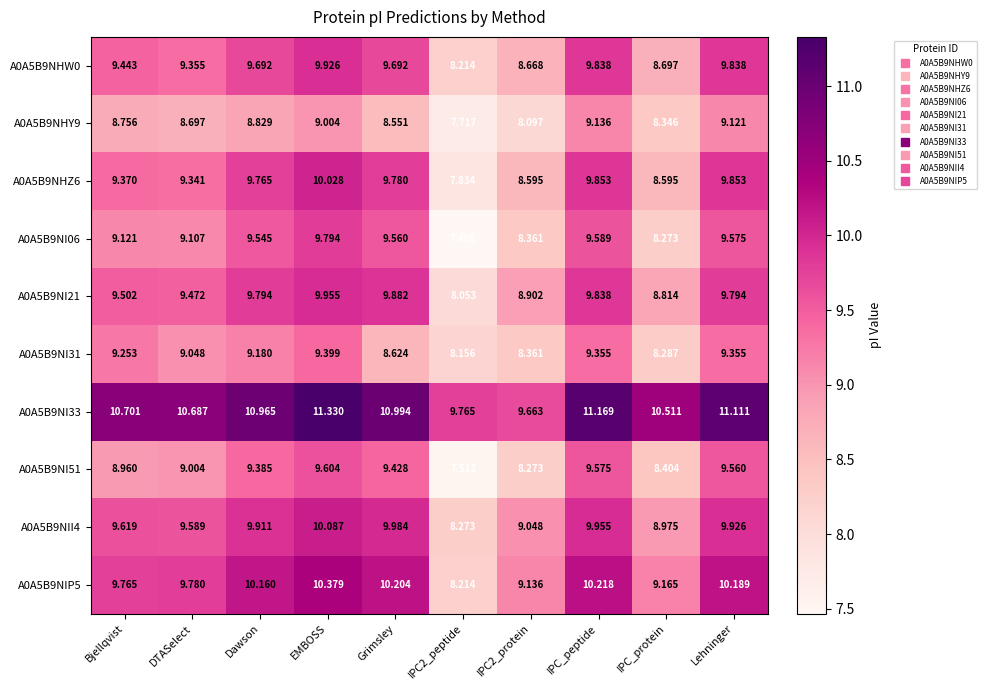

Is the value of A0A5B9NI06 at IPC_peptide greater than the value of A0A5B9NI31 at Dawson?

Yes